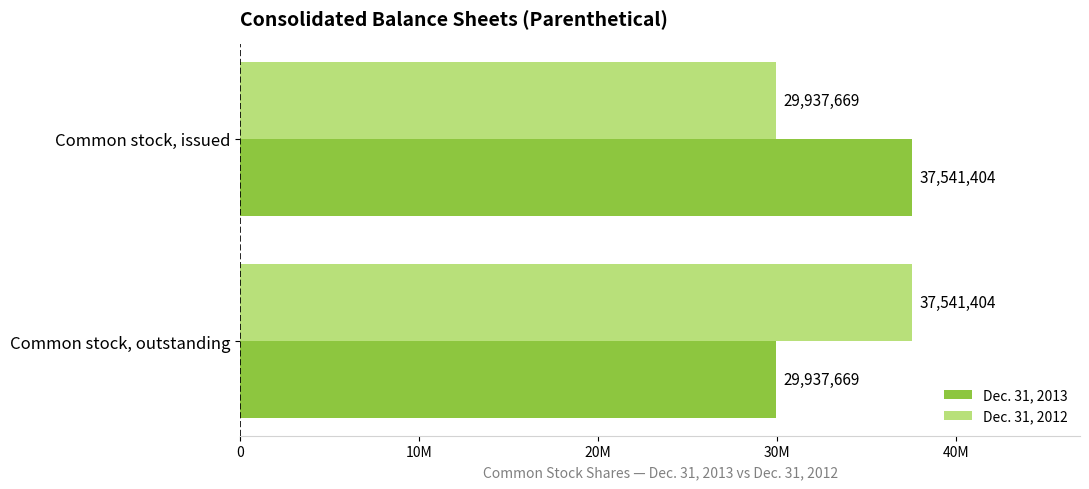

What position from the left is Common stock, issued?

1